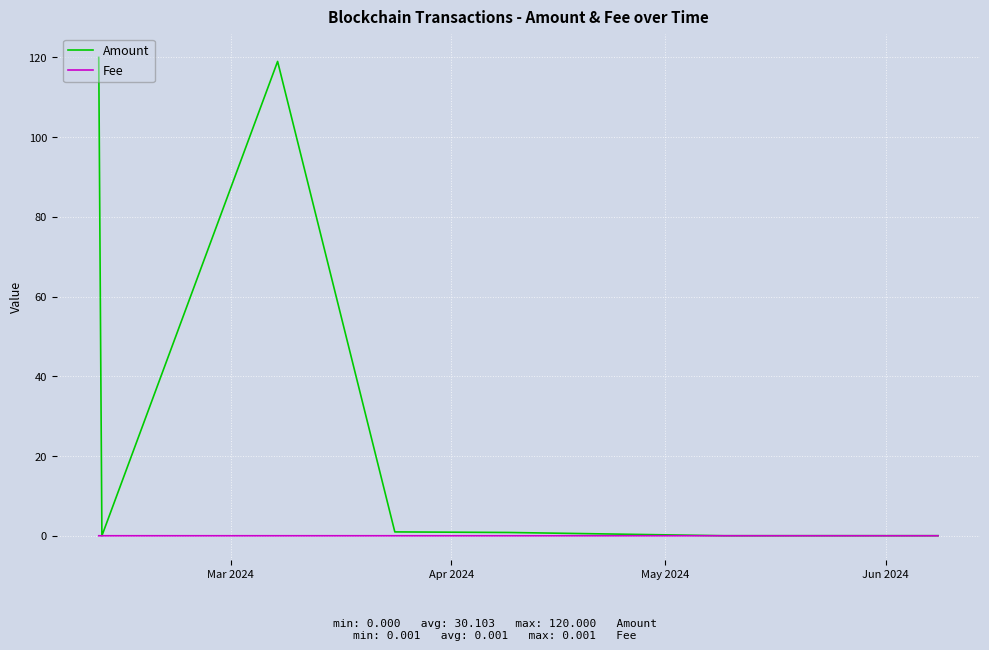

Is this an area chart (filled region under the line)?

No